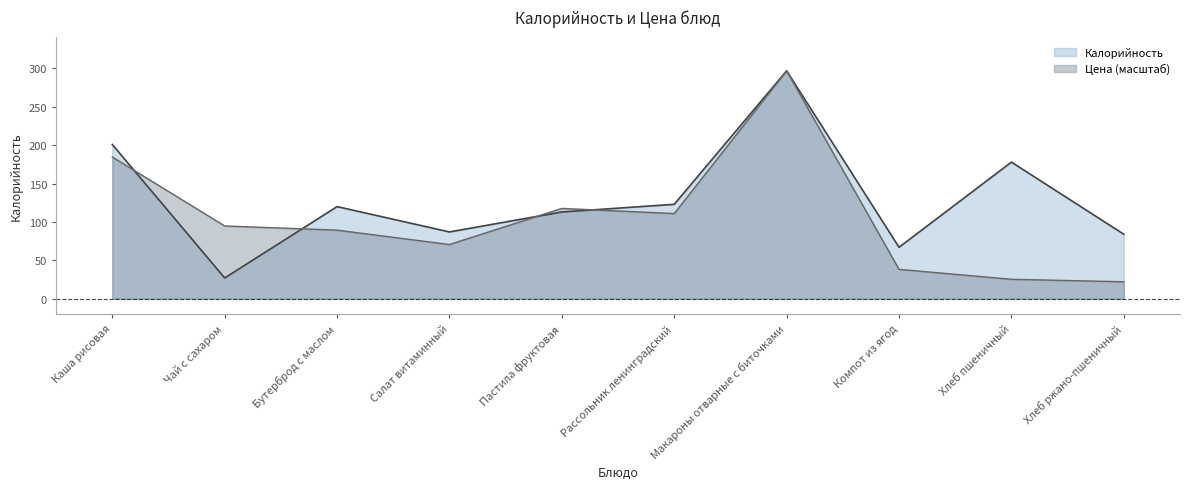

At which category is the sum across all series the highest?

Макароны отварные с биточками